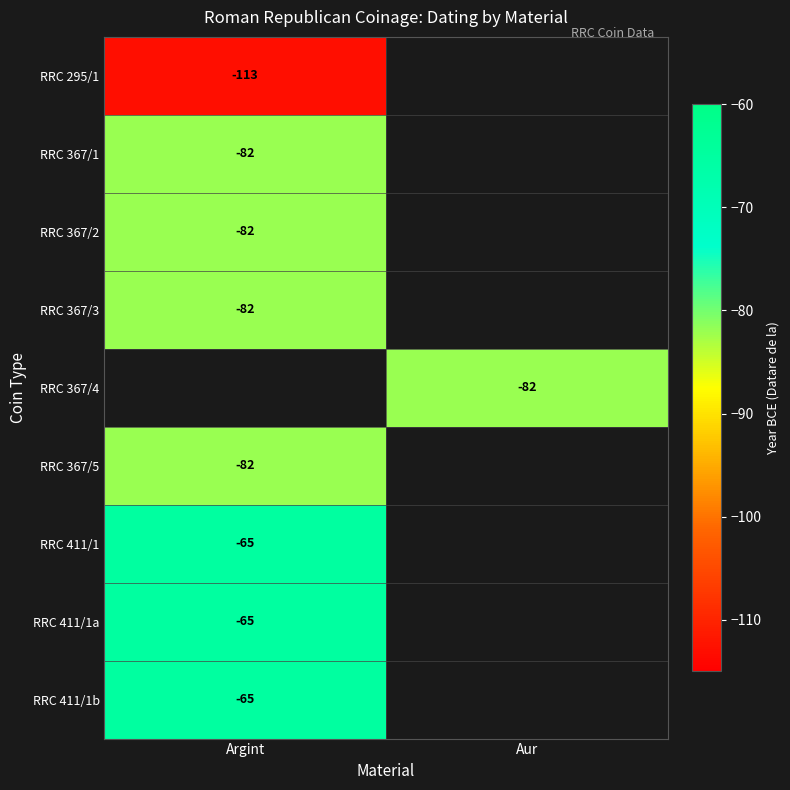

True or false: RRC 295/1 has a value of -186 at Argint.

False